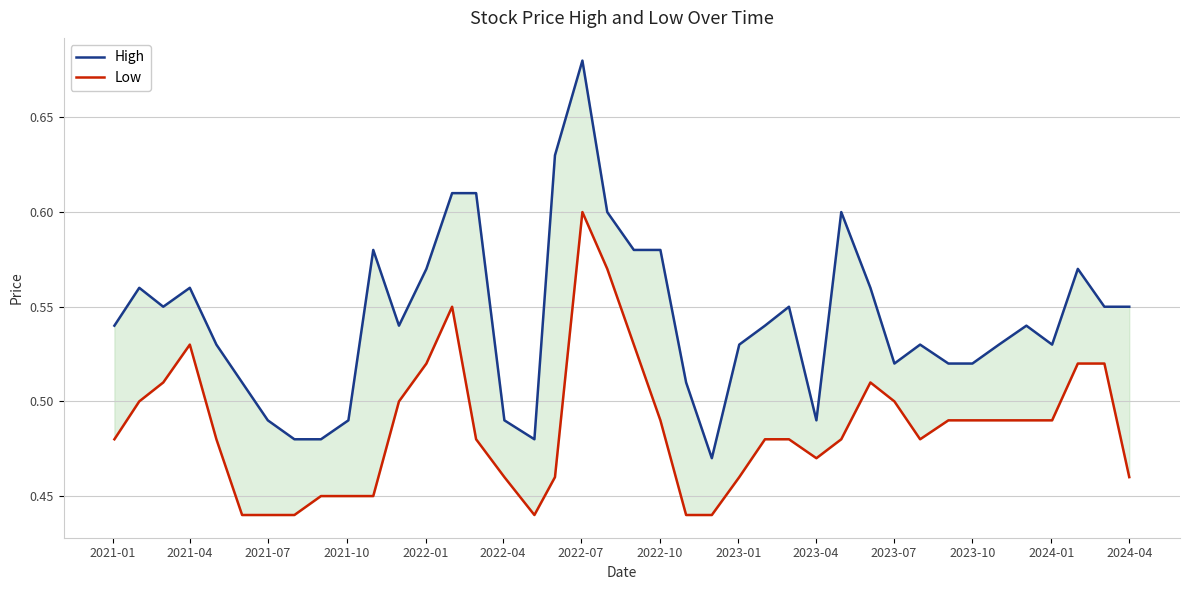

Which series has the largest range (max minus min)?

High